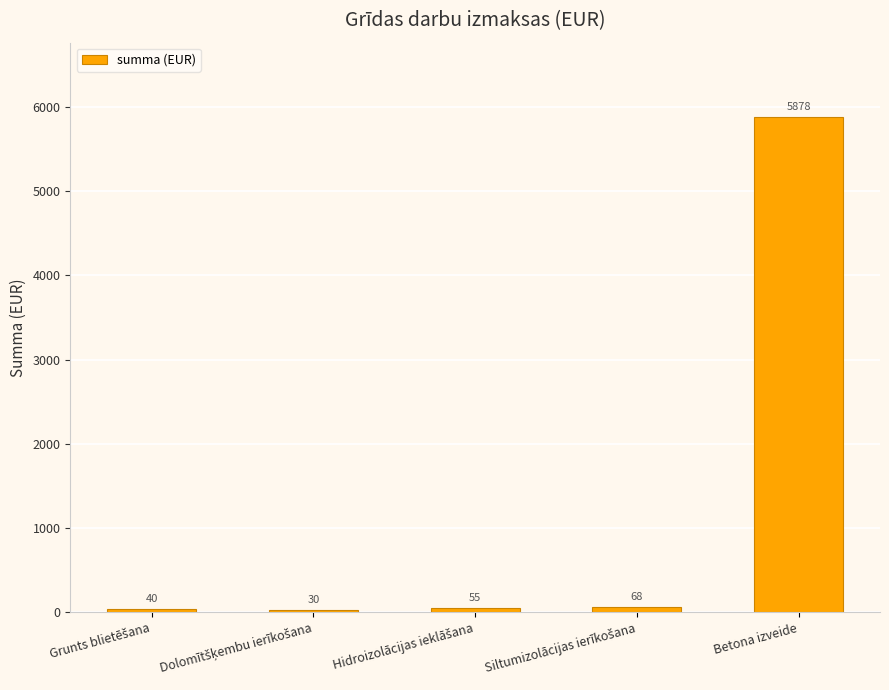

What is the smallest value displayed?

29.9